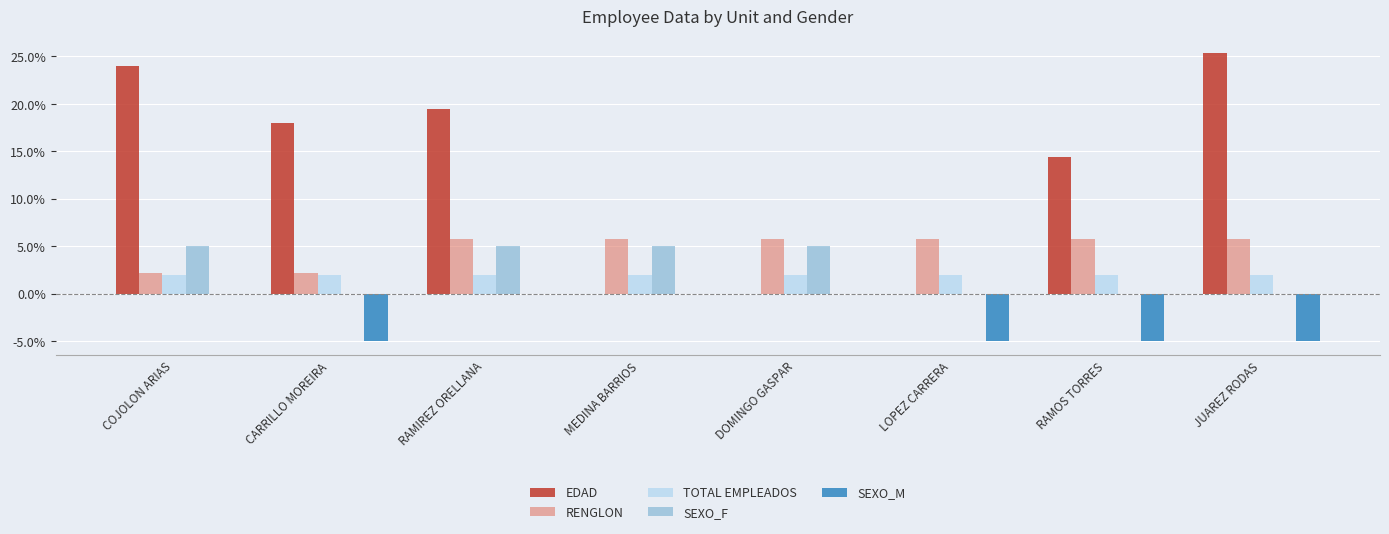

Reading left to right, extract all data points from this chart.

EDAD: COJOLON ARIAS=0.2	CARRILLO MOREIRA=0.2	RAMIREZ ORELLANA=0.2	MEDINA BARRIOS=0.0	DOMINGO GASPAR=0.0	LOPEZ CARRERA=0.0	RAMOS TORRES=0.1	JUAREZ RODAS=0.3
RENGLON: COJOLON ARIAS=0.0	CARRILLO MOREIRA=0.0	RAMIREZ ORELLANA=0.1	MEDINA BARRIOS=0.1	DOMINGO GASPAR=0.1	LOPEZ CARRERA=0.1	RAMOS TORRES=0.1	JUAREZ RODAS=0.1
TOTAL EMPLEADOS: COJOLON ARIAS=0.0	CARRILLO MOREIRA=0.0	RAMIREZ ORELLANA=0.0	MEDINA BARRIOS=0.0	DOMINGO GASPAR=0.0	LOPEZ CARRERA=0.0	RAMOS TORRES=0.0	JUAREZ RODAS=0.0
SEXO_F: COJOLON ARIAS=0.1	CARRILLO MOREIRA=0.0	RAMIREZ ORELLANA=0.1	MEDINA BARRIOS=0.1	DOMINGO GASPAR=0.1	LOPEZ CARRERA=0.0	RAMOS TORRES=0.0	JUAREZ RODAS=0.0
SEXO_M: COJOLON ARIAS=0.0	CARRILLO MOREIRA=-0.1	RAMIREZ ORELLANA=0.0	MEDINA BARRIOS=0.0	DOMINGO GASPAR=0.0	LOPEZ CARRERA=-0.1	RAMOS TORRES=-0.1	JUAREZ RODAS=-0.1